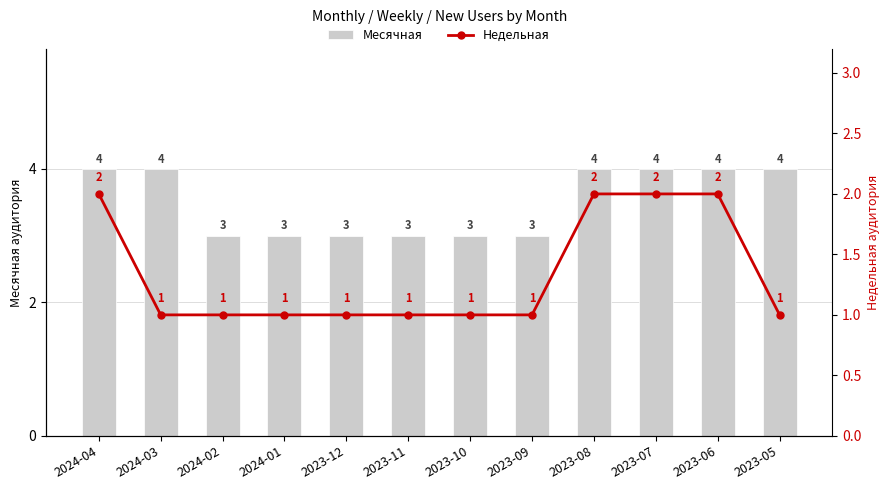

What are all the series names shown in the legend?

Месячная, Недельная